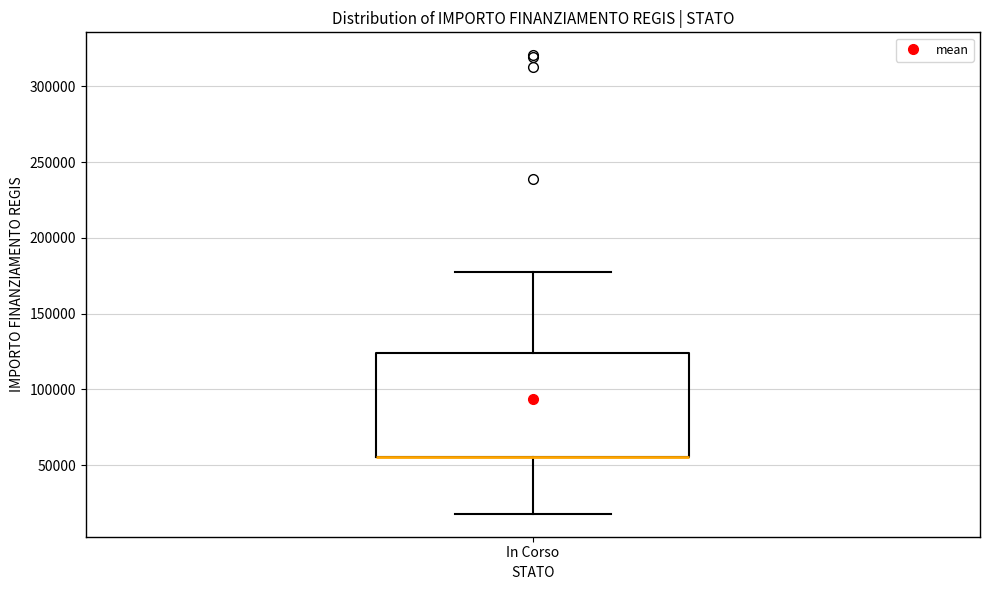

Transcribe this box plot: give where the median line is, the range the box spans, and where the two whiskers end, as read against the y-axis. The values are not printed on the chart, so give them approximately, as read against the axis.

median 55000 (drawn on the box's lower edge), box 55000 to 125000, whiskers 20000 to 175000